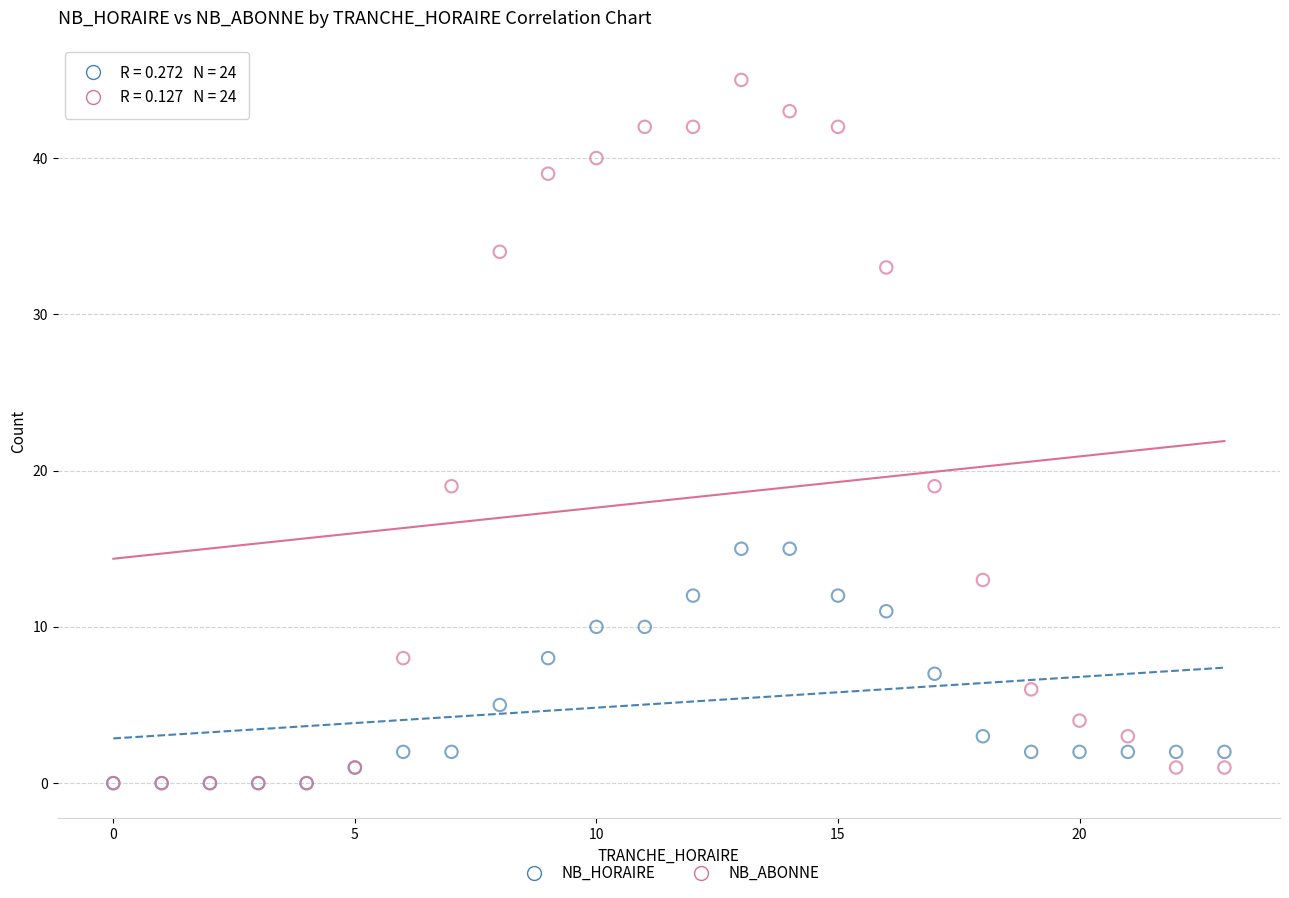

Which series contains the highest Y value?

NB_ABONNE